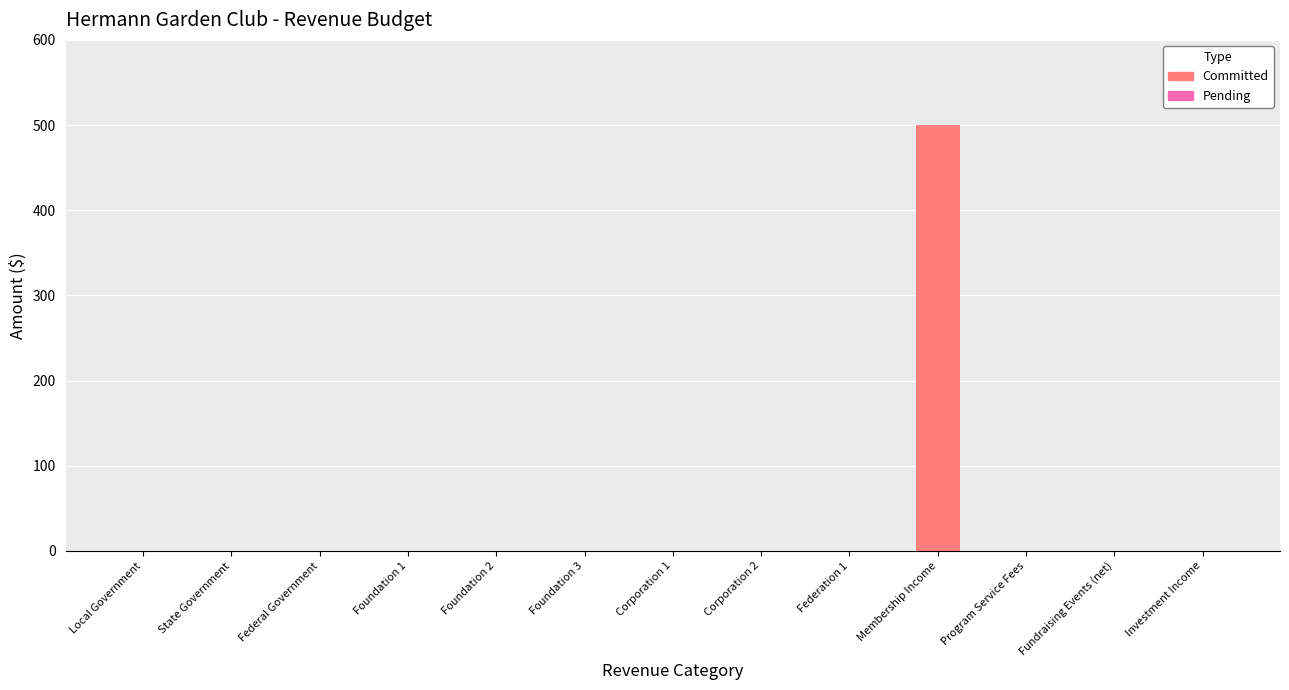

What is the sum of all values?

500